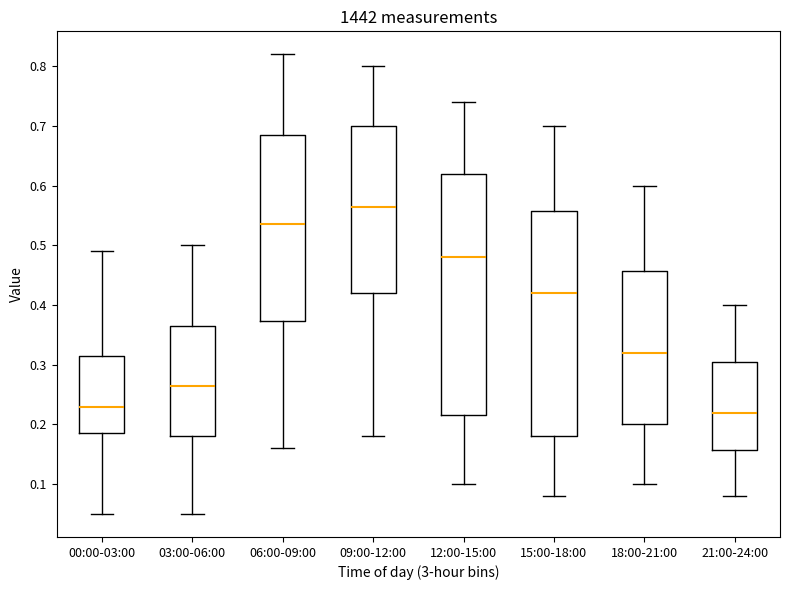

Reading left to right, read every box against the y-axis: the position of its median line, the range the box covers, and the ends of its whiskers. The values are not printed on the chart, so give them approximately, as read against the axis.

00:00-03:00: median 0.23, box 0.19 to 0.32, whiskers 0.05 to 0.49
03:00-06:00: median 0.27, box 0.18 to 0.37, whiskers 0.05 to 0.50
06:00-09:00: median 0.54, box 0.37 to 0.69, whiskers 0.16 to 0.82
09:00-12:00: median 0.57, box 0.42 to 0.70, whiskers 0.18 to 0.80
12:00-15:00: median 0.48, box 0.22 to 0.62, whiskers 0.10 to 0.74
15:00-18:00: median 0.42, box 0.18 to 0.56, whiskers 0.08 to 0.70
18:00-21:00: median 0.32, box 0.20 to 0.46, whiskers 0.10 to 0.60
21:00-24:00: median 0.22, box 0.16 to 0.31, whiskers 0.08 to 0.40